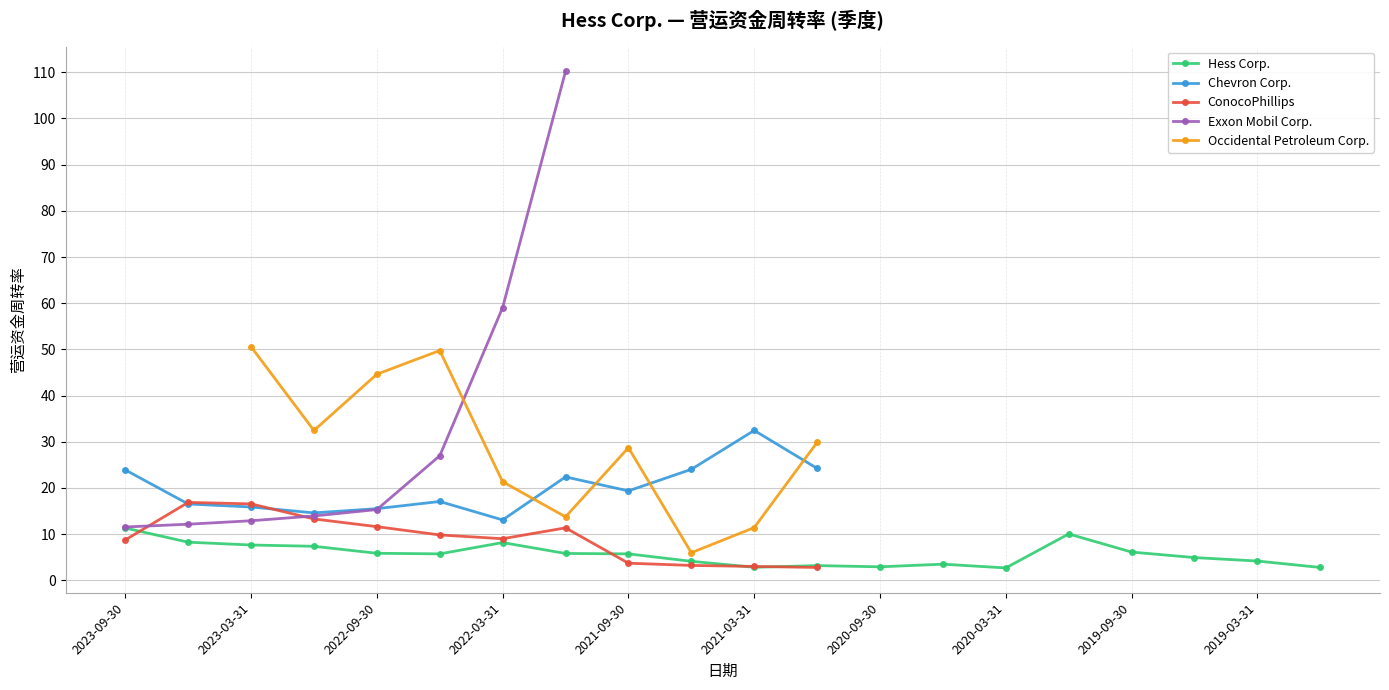

True or false: Hess Corp. and Chevron Corp. intersect in this chart.

False